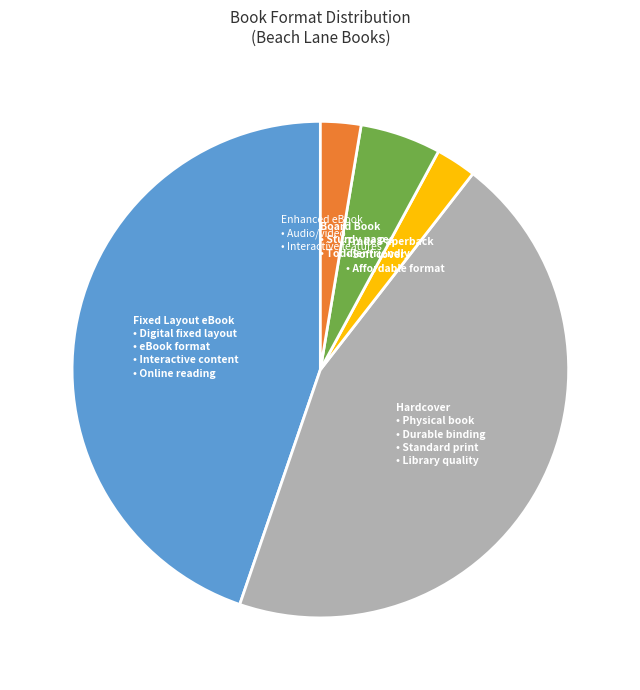

Is there a majority slice in this chart?

No